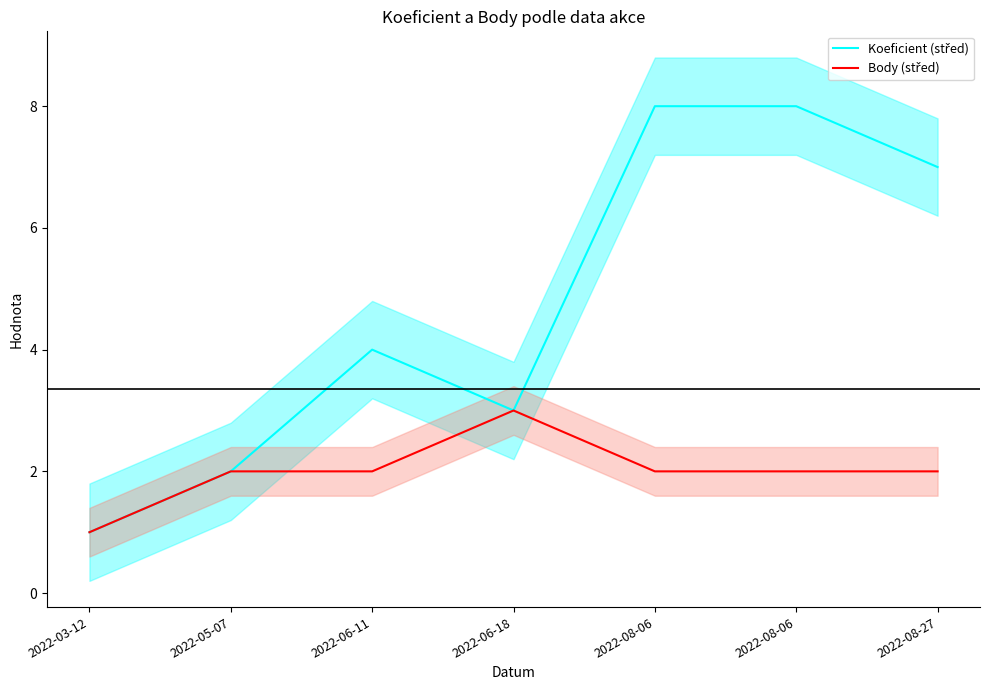

True or false: Koeficient (střed) and Body (střed) intersect in this chart.

False